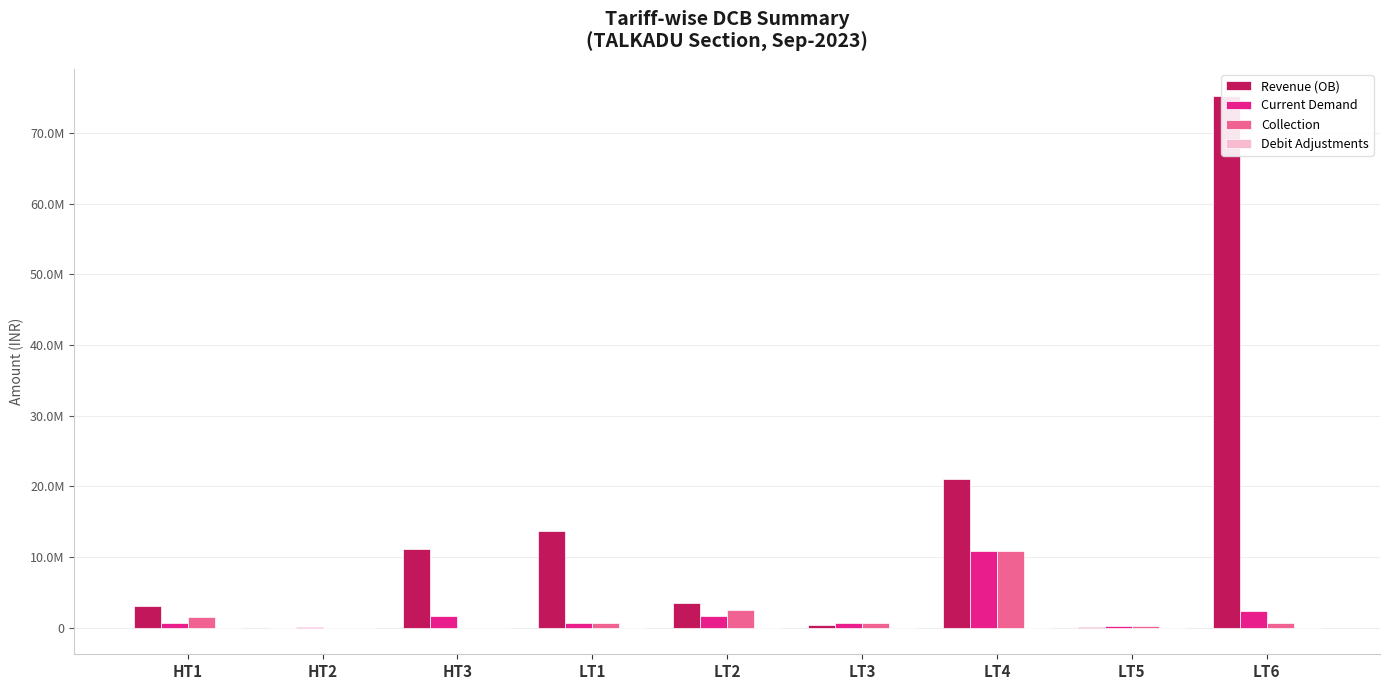

True or false: Revenue (OB) has a value of 3046442.7 at HT1.

True